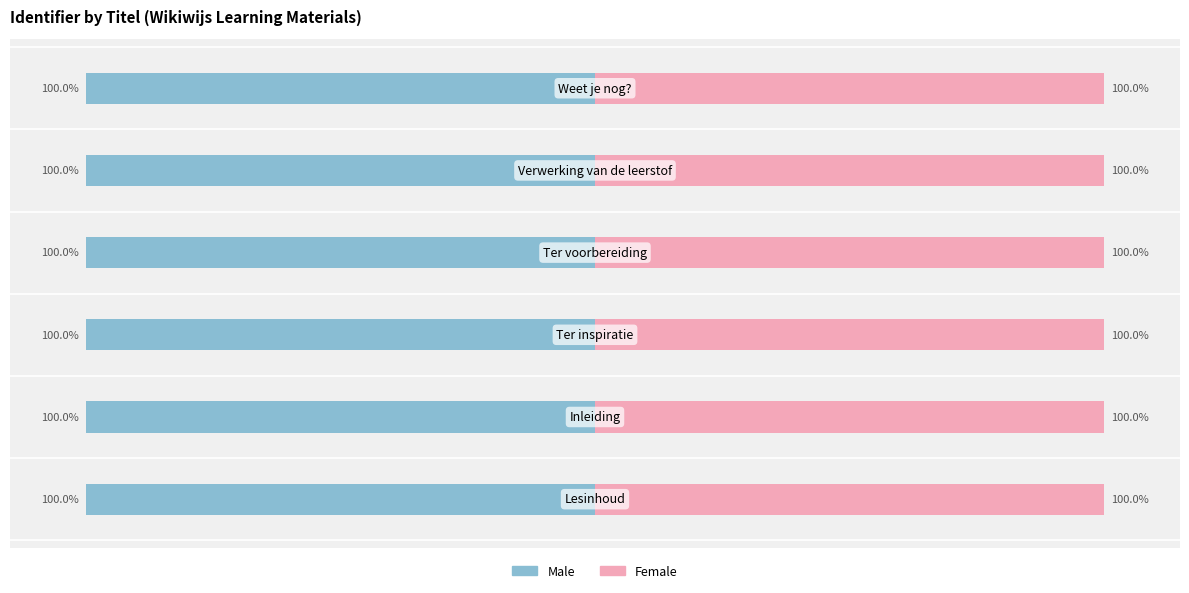

What are all the series names shown in the legend?

Male, Female